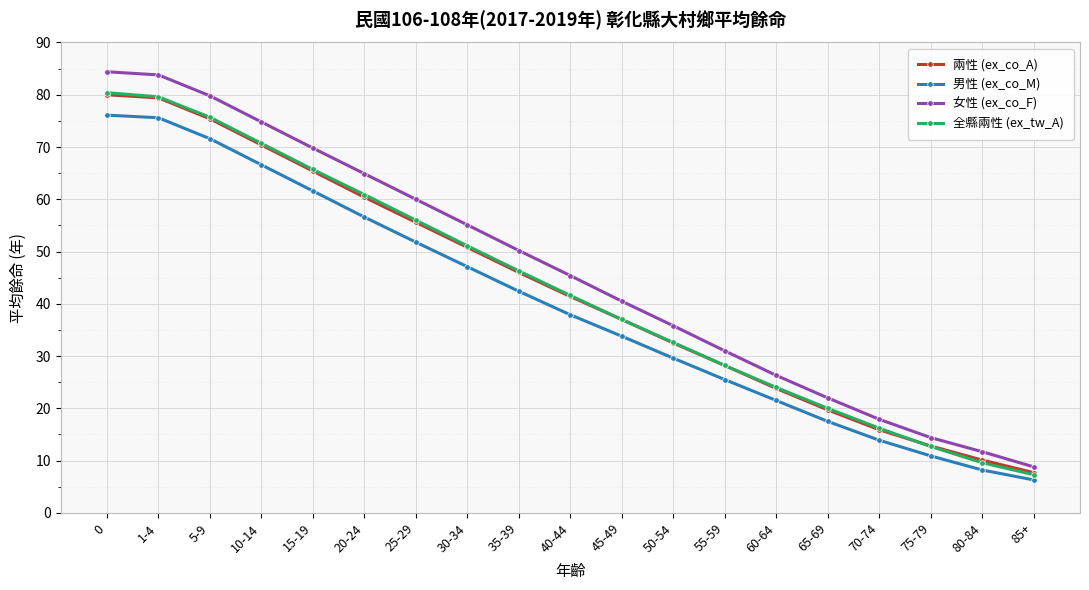

True or false: 女性 (ex_co_F) has more than 2 interior local peaks.

False